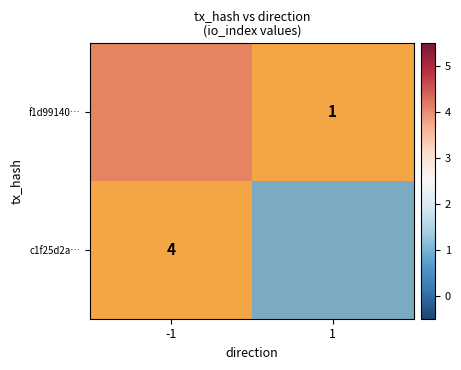

What is the smallest value displayed?

1.0